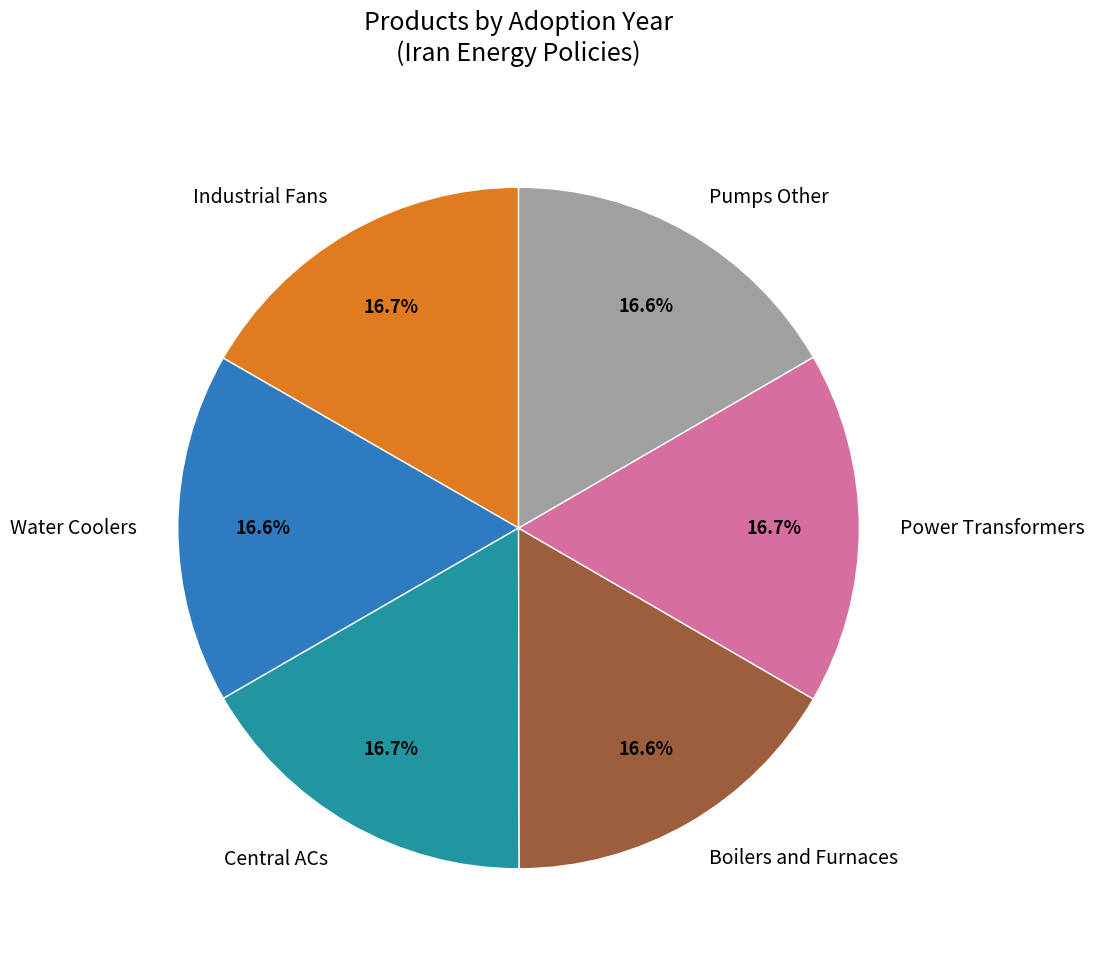

Is it true that Pumps Other is 17% of the pie?

True